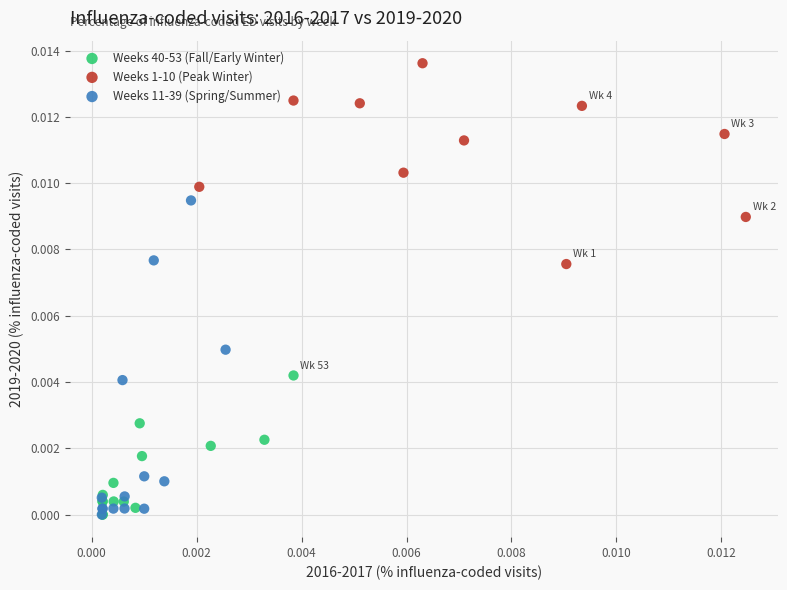

Which series reaches the maximum Y coordinate?

Weeks 1-10 (Peak Winter)